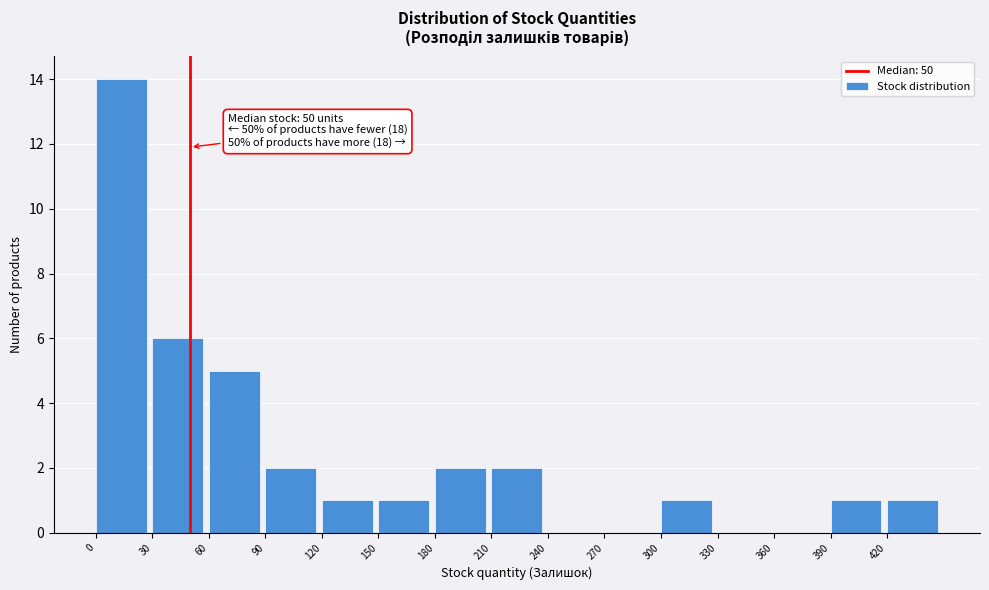

Over which range of the x-axis is the bar tallest?

0 to 30